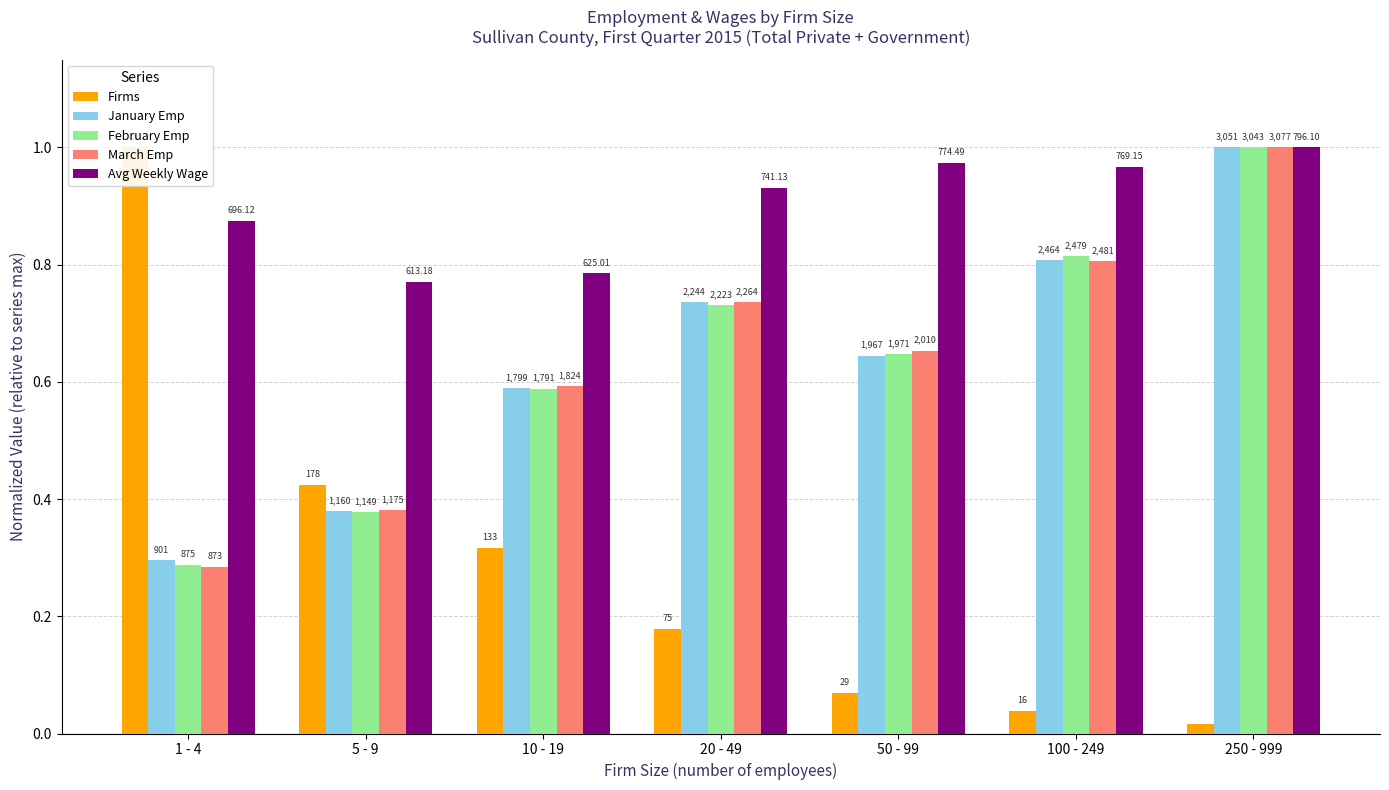

Are the bars grouped side by side (vs. stacked)?

Yes